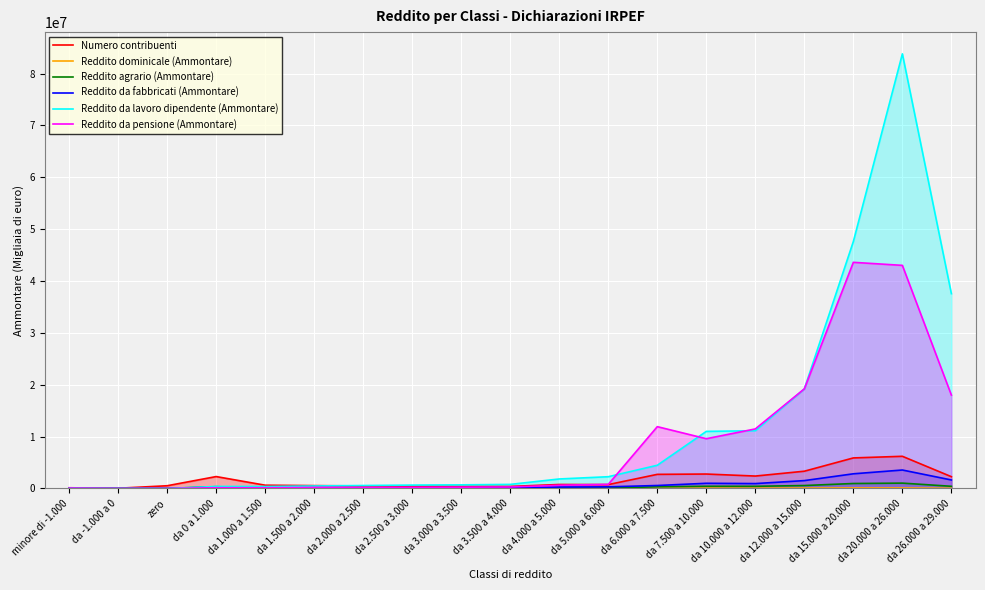

What is the value of the Reddito da lavoro dipendente (Ammontare) point at the 11th from the left?

1825850